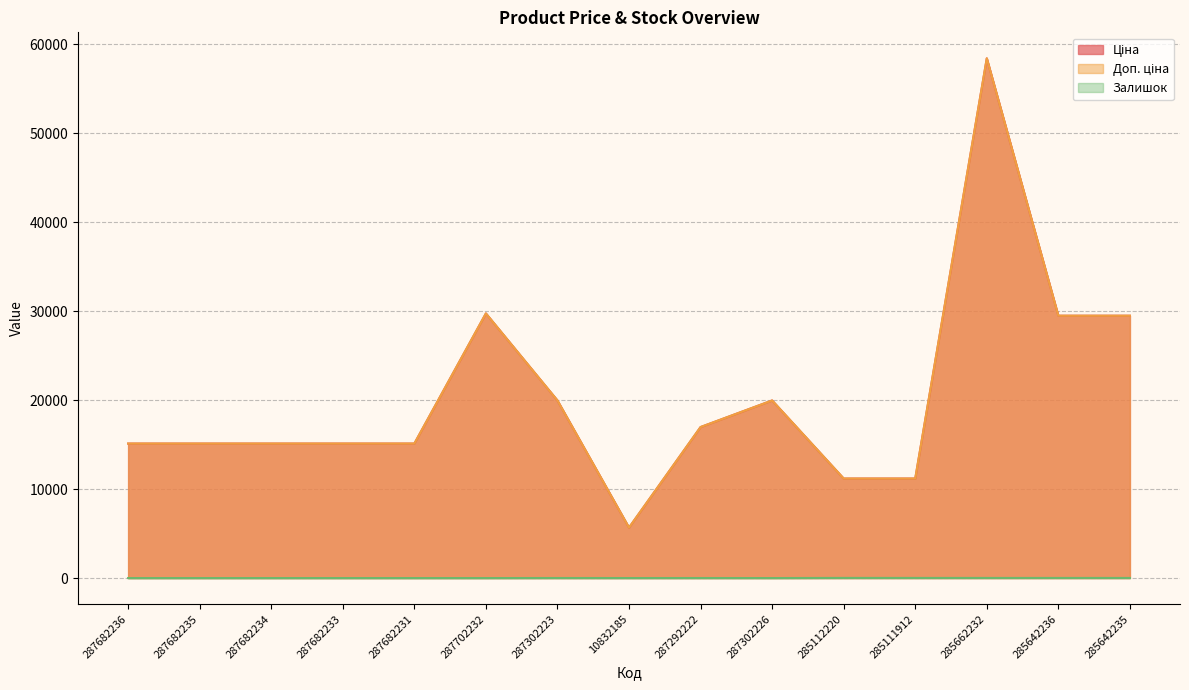

Does the chart have visible grid lines?

Yes